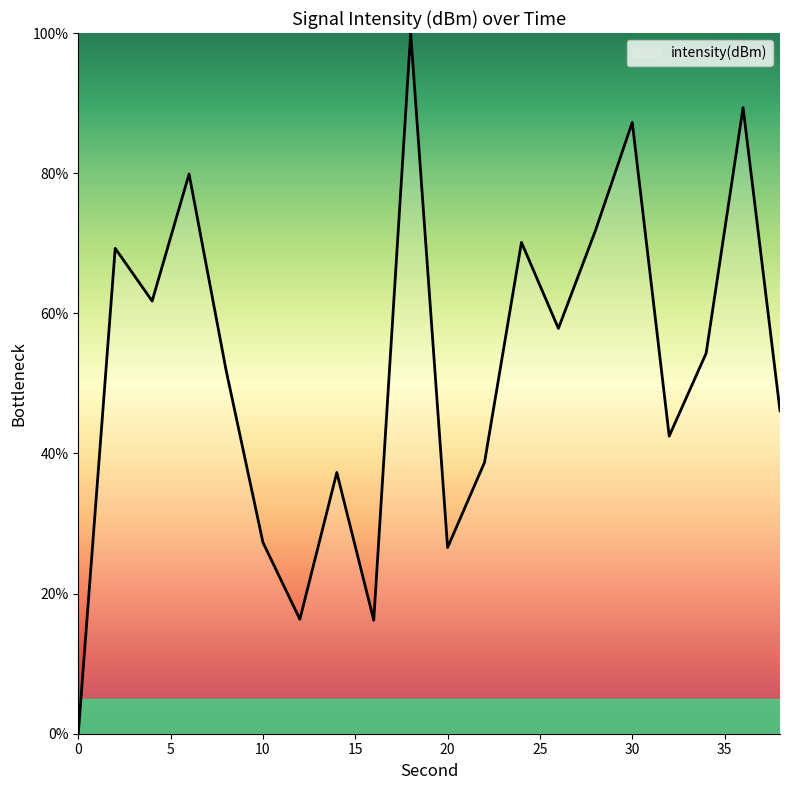

What is the greatest value displayed?

100.0